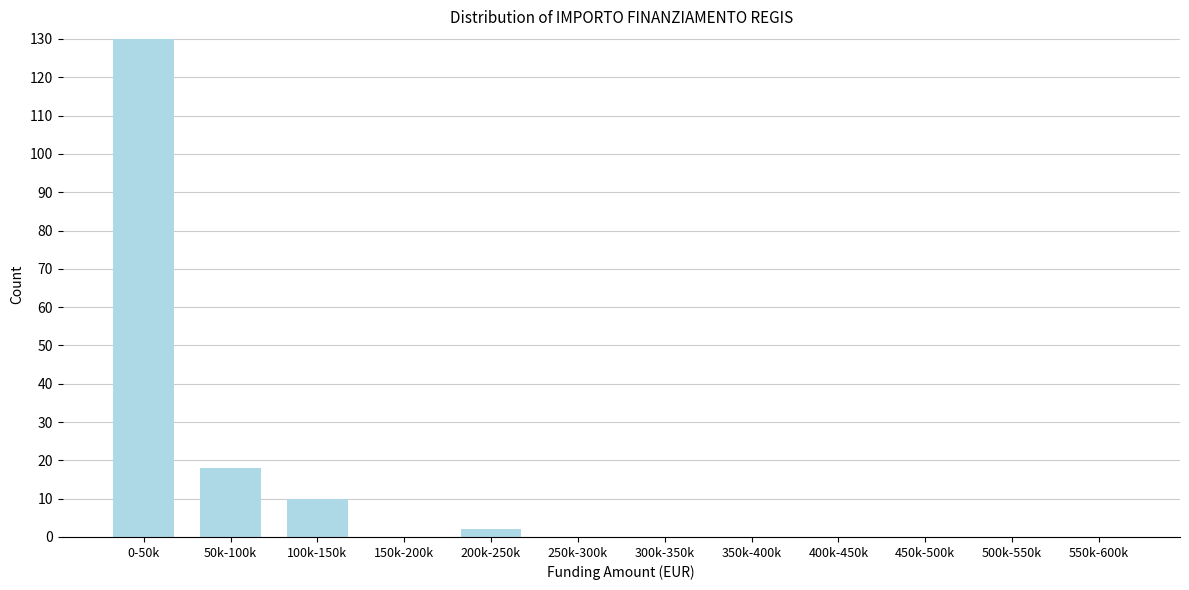

Reading left to right, list all the values displayed in this chart.

0-50k=130	50k-100k=18	100k-150k=10	150k-200k=0	200k-250k=2	250k-300k=0	300k-350k=0	350k-400k=0	400k-450k=0	450k-500k=0	500k-550k=0	550k-600k=0